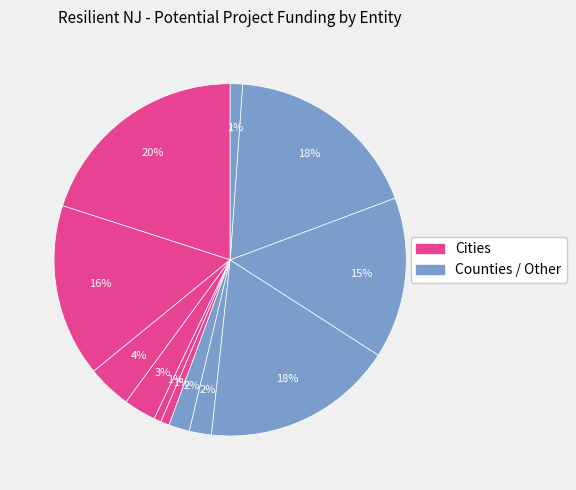

How many segments does this pie chart have?

12